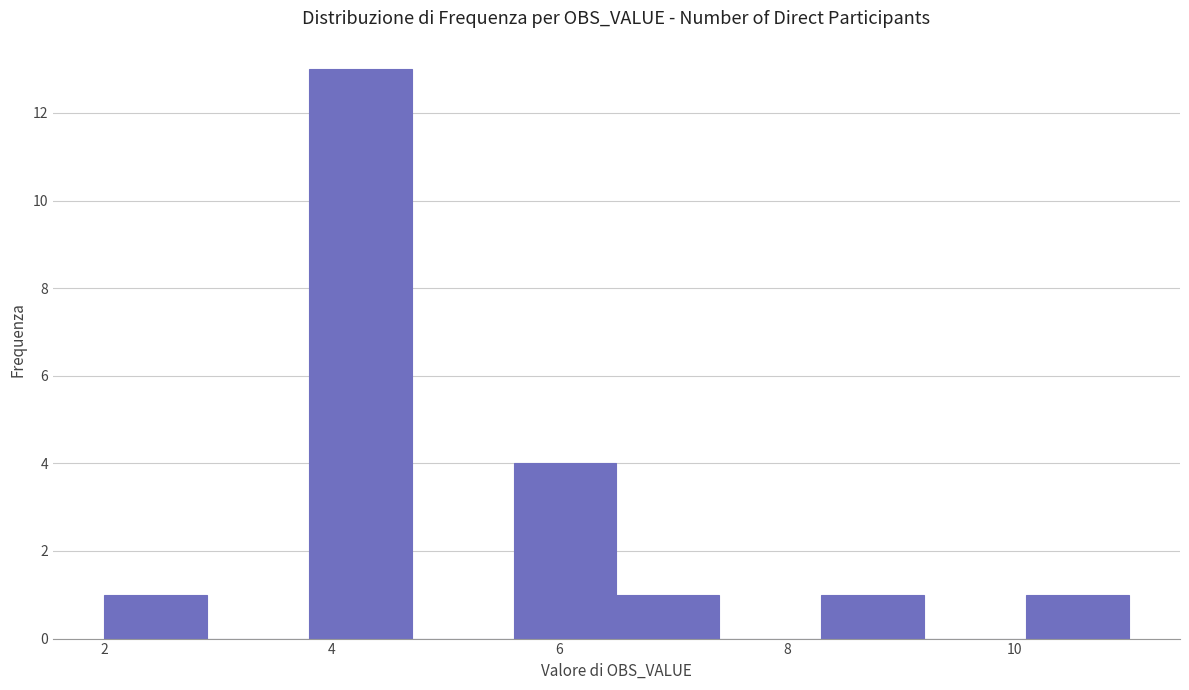

What is the height of the bar covering 2.0 to 2.9 on the x-axis? Neither the bar edges nor the heights are printed on the chart, so give them approximately, as read against the axes.

1